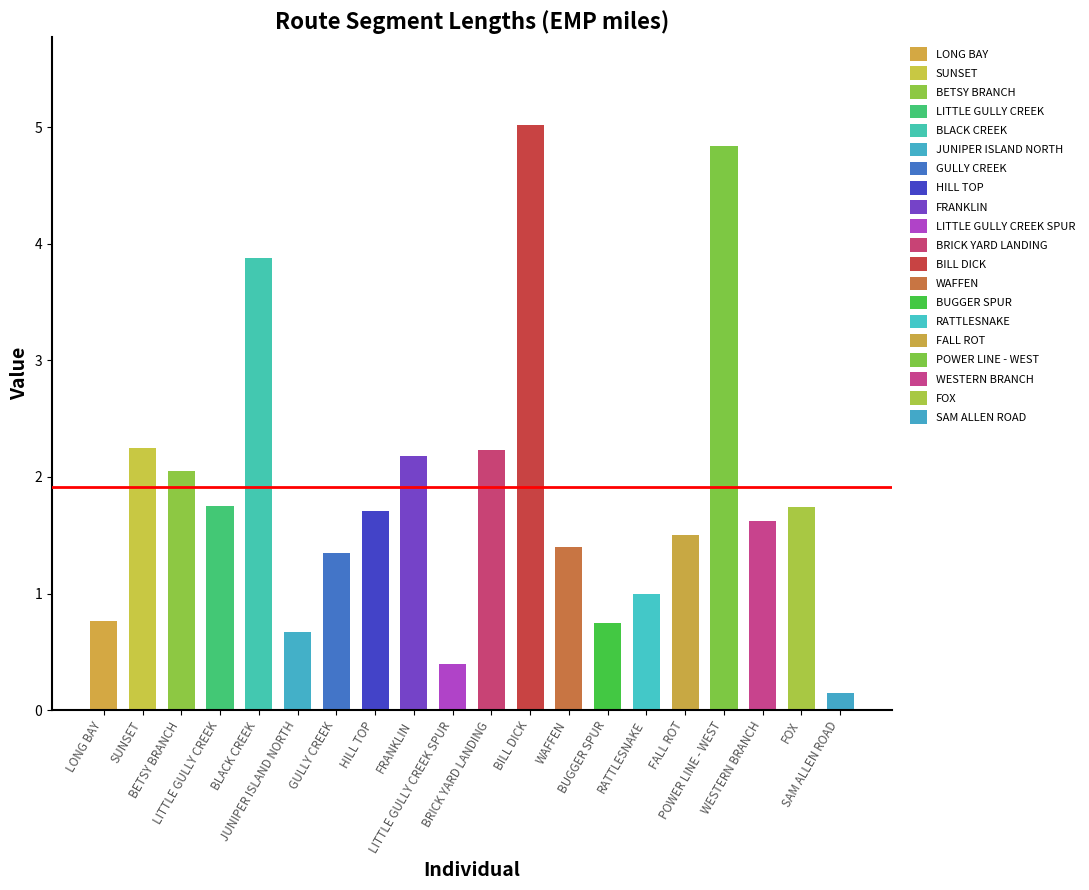

Where is the data nearest to the value 2?

BETSY BRANCH